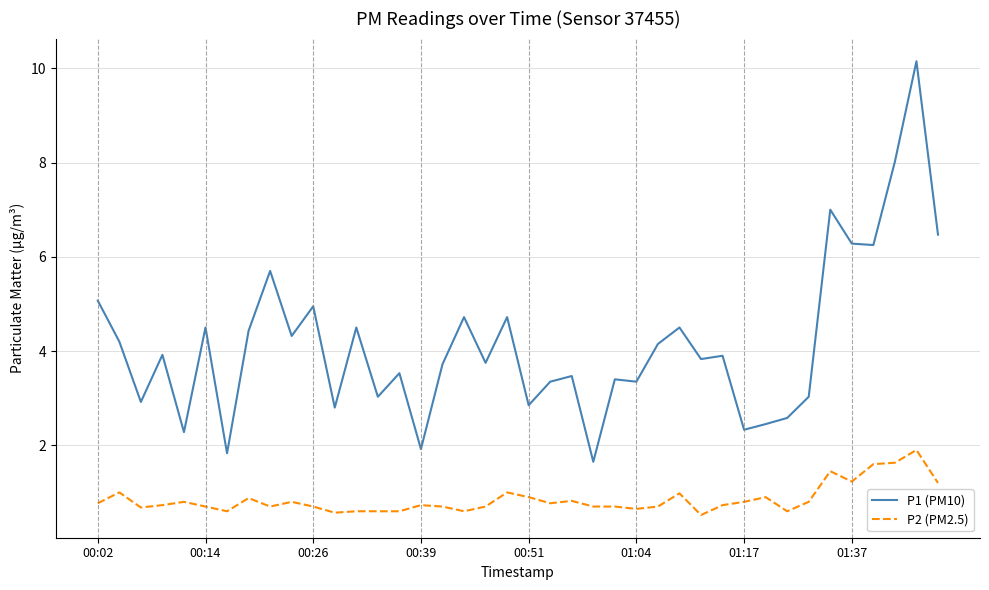

How many lines are shown in the chart?

2